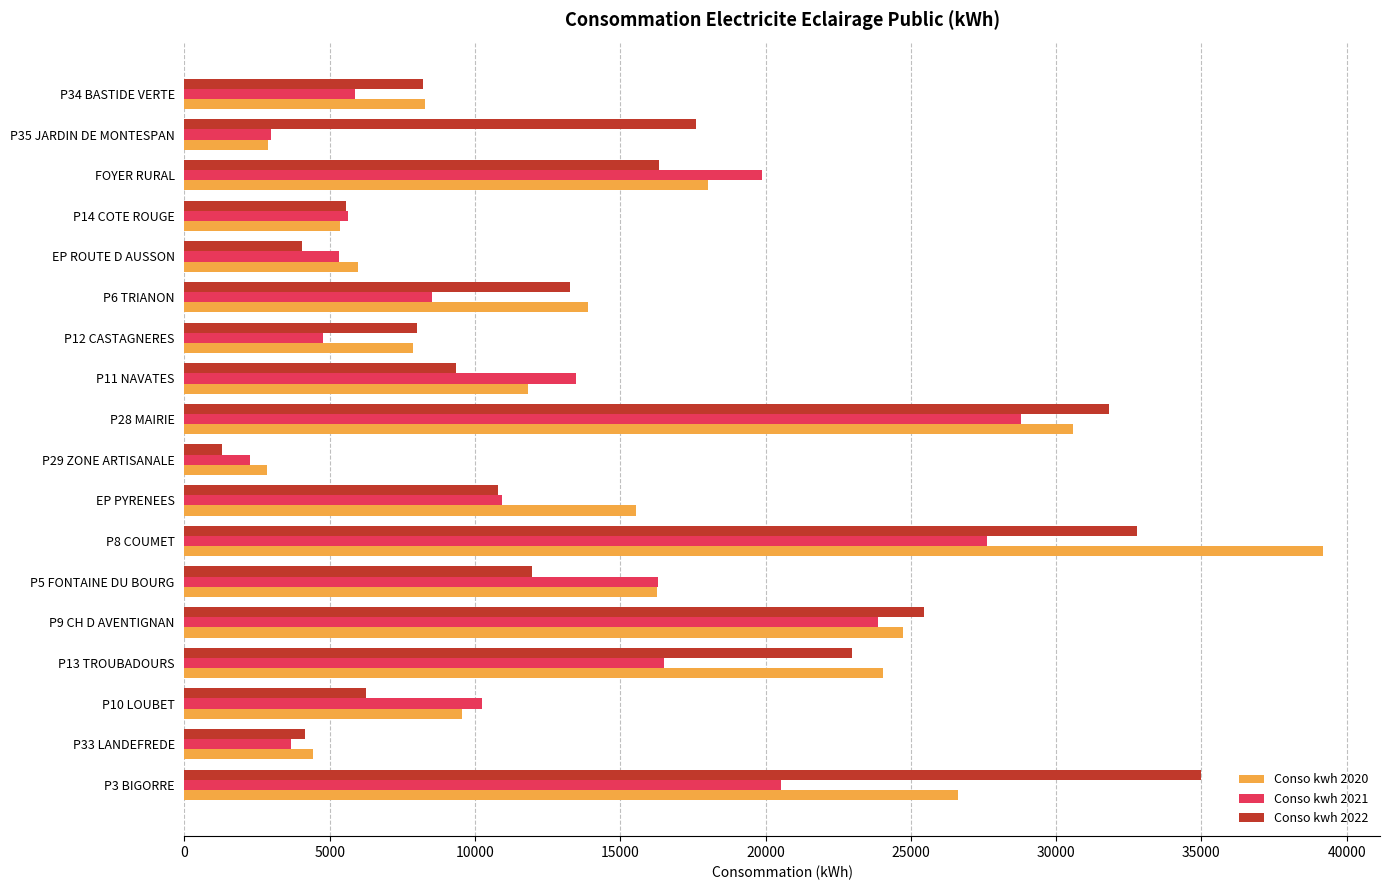

Which label corresponds to the largest value in the chart?

P8 COUMET